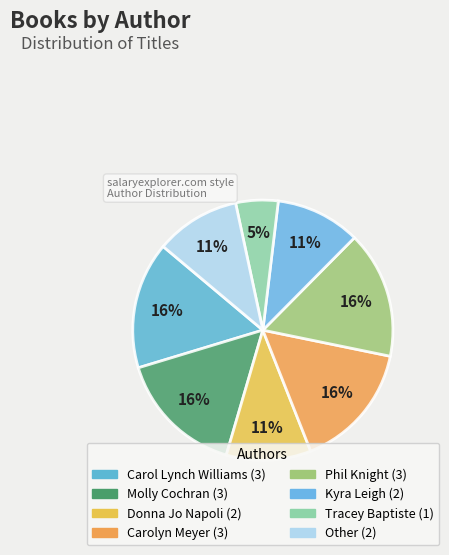

Count the number of slices in the pie.

8